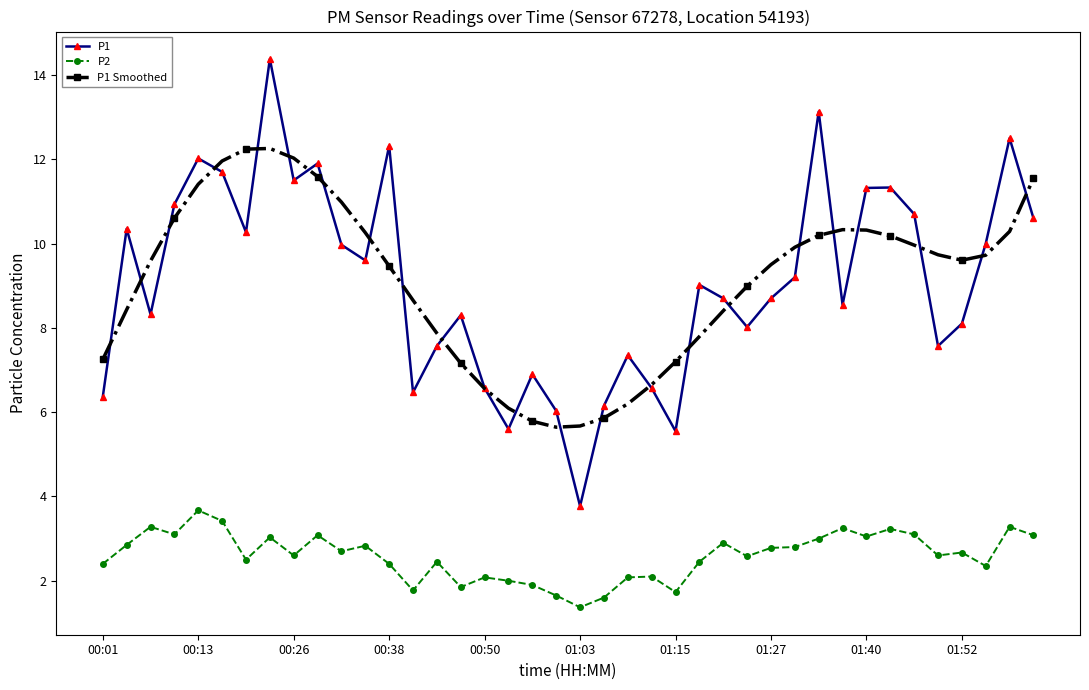

What is the value of the P2 point at the 9th from the left?

2.6